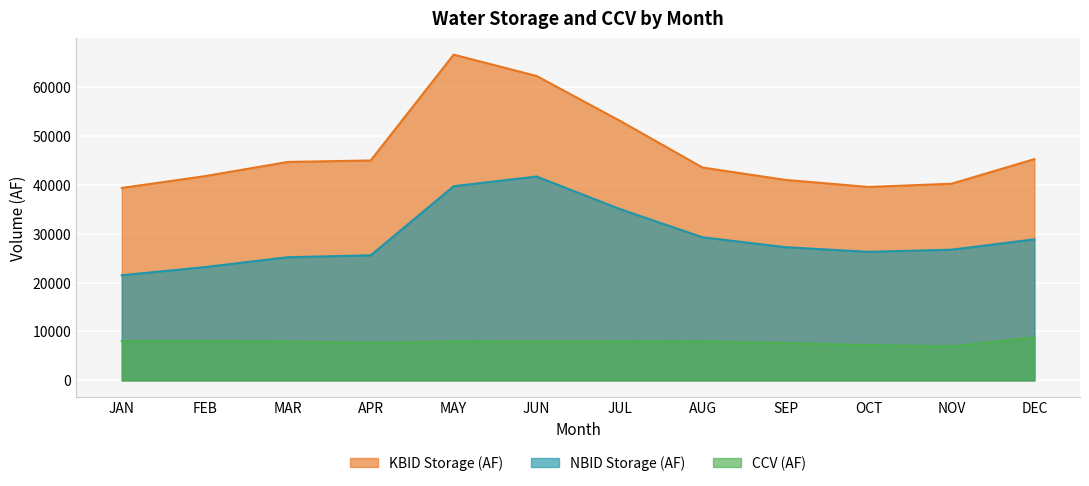

Where is NBID Storage (AF) nearest to the value 31589?

AUG